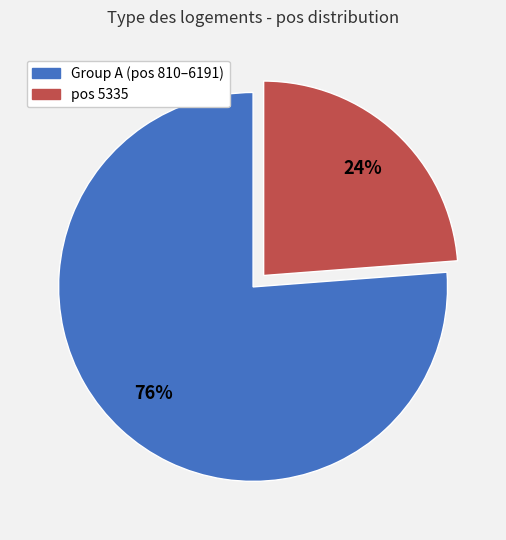

Is there any slice that represents more than half of the pie?

Yes